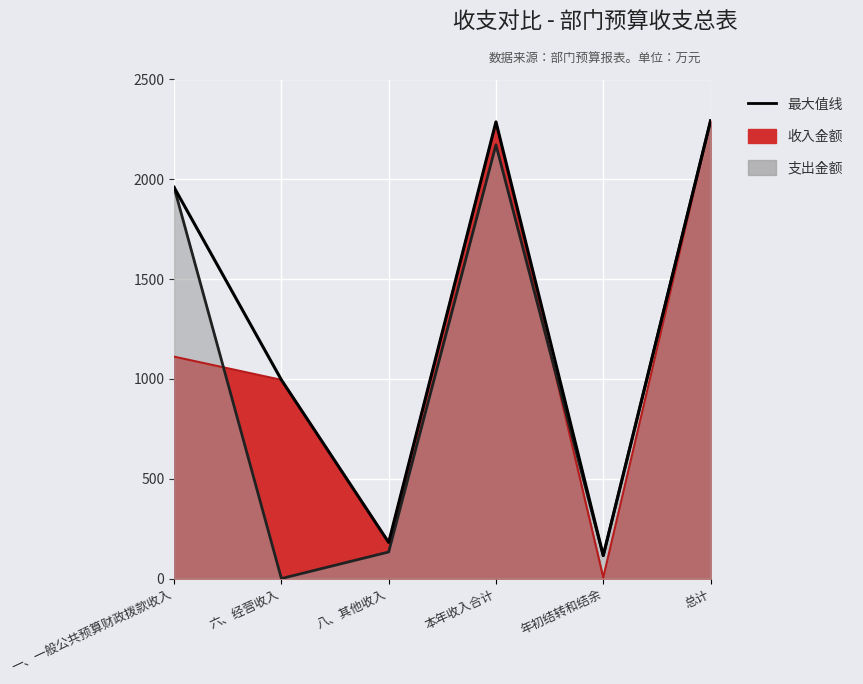

Read the value at 六、经营收入.

995.2